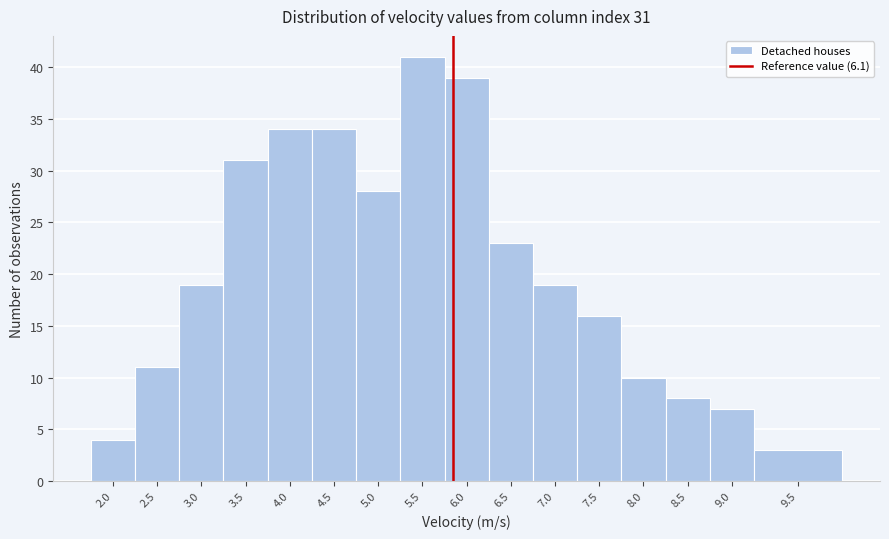

Reading left to right, transcribe all the data shown in this chart.

4	11	19	31	34	34	28	41	39	23	19	16	10	8	7	3